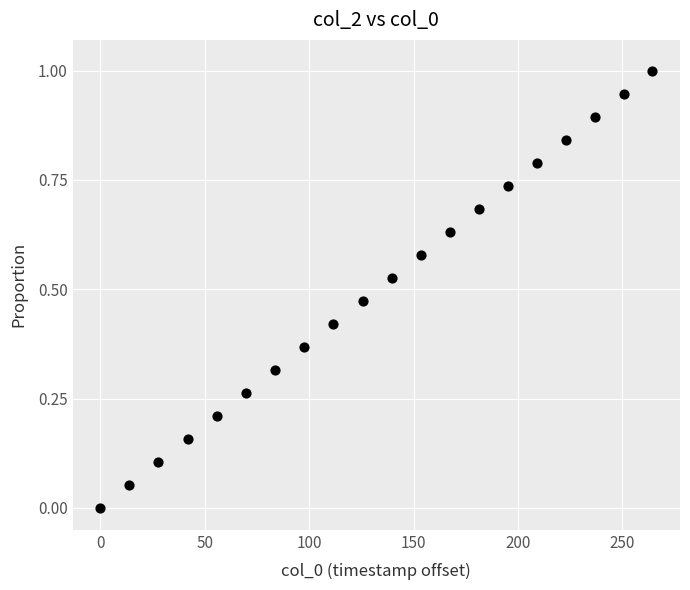

What is the range of X values (max minus min)?

264.3